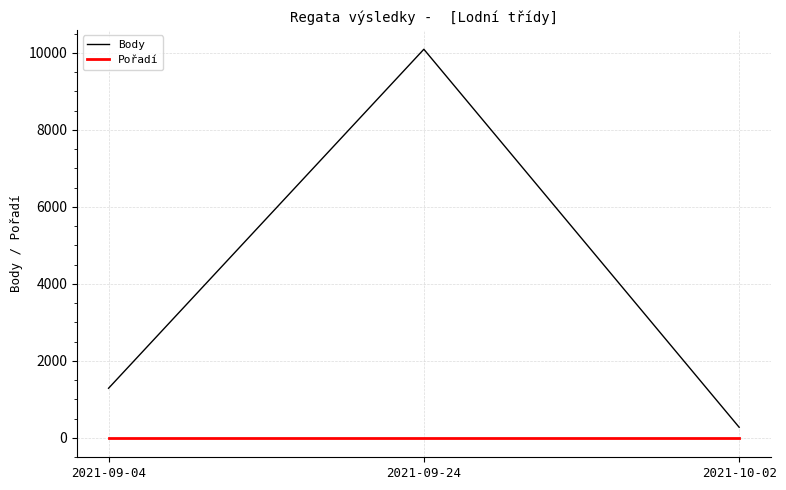

Reading left to right, extract all data points from this chart.

Body: 2021-09-04=1290	2021-09-24=10096	2021-10-02=277
Pořadí: 2021-09-04=2	2021-09-24=2	2021-10-02=2